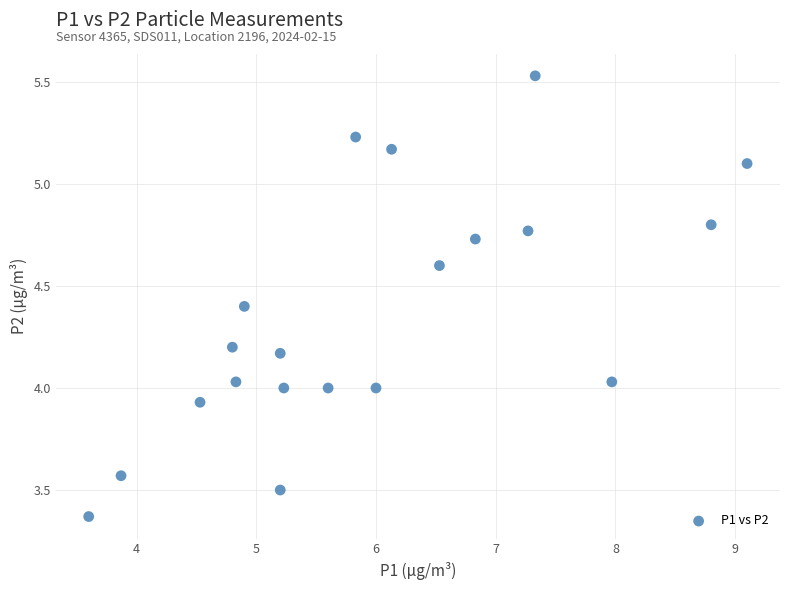

What is the range of Y values (max minus min)?

2.2